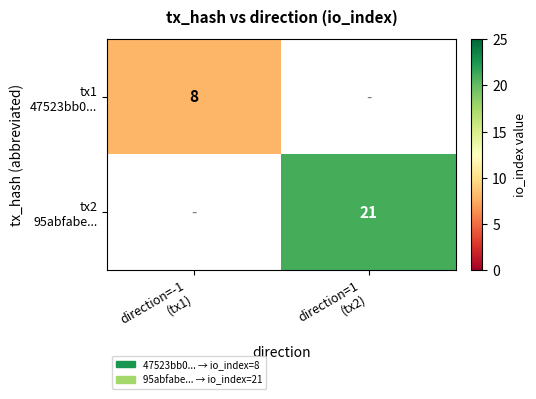

Where is tx1 47523bb0... nearest to the value 8?

direction=-1 (tx1)